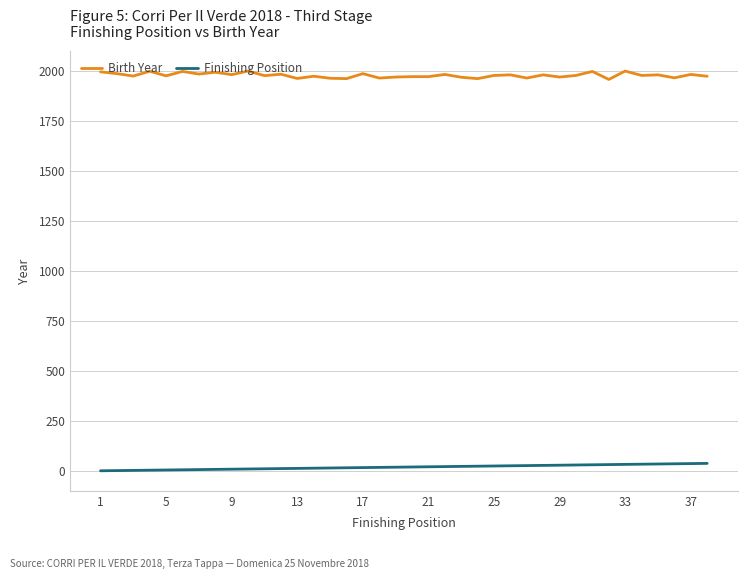

What is the difference between the maximum and second lowest values in the Finishing Position series?

36